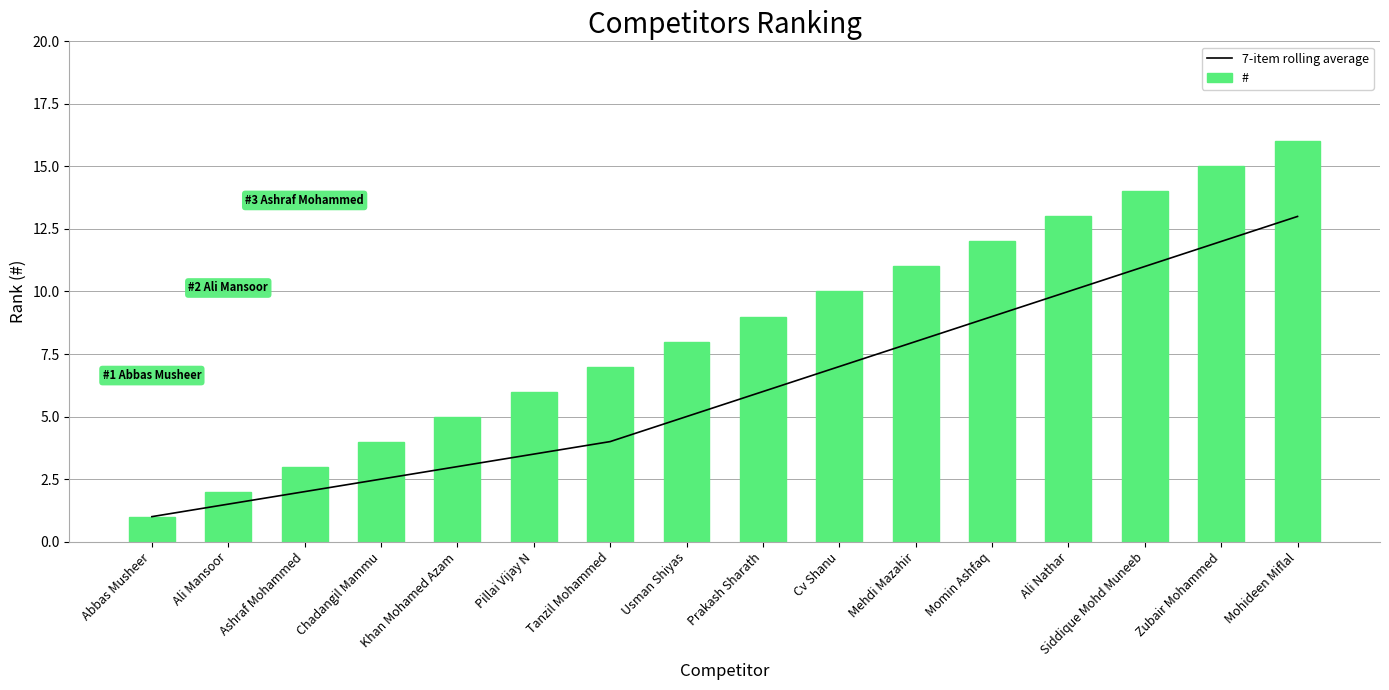

What is the maximum value for #?

16